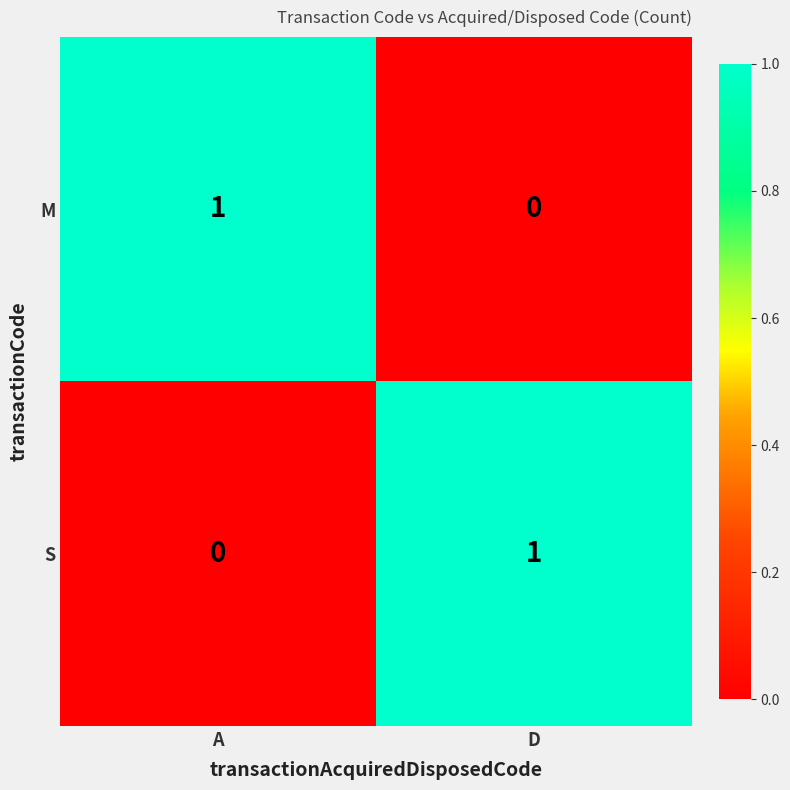

Where is M nearest to the value 0?

D